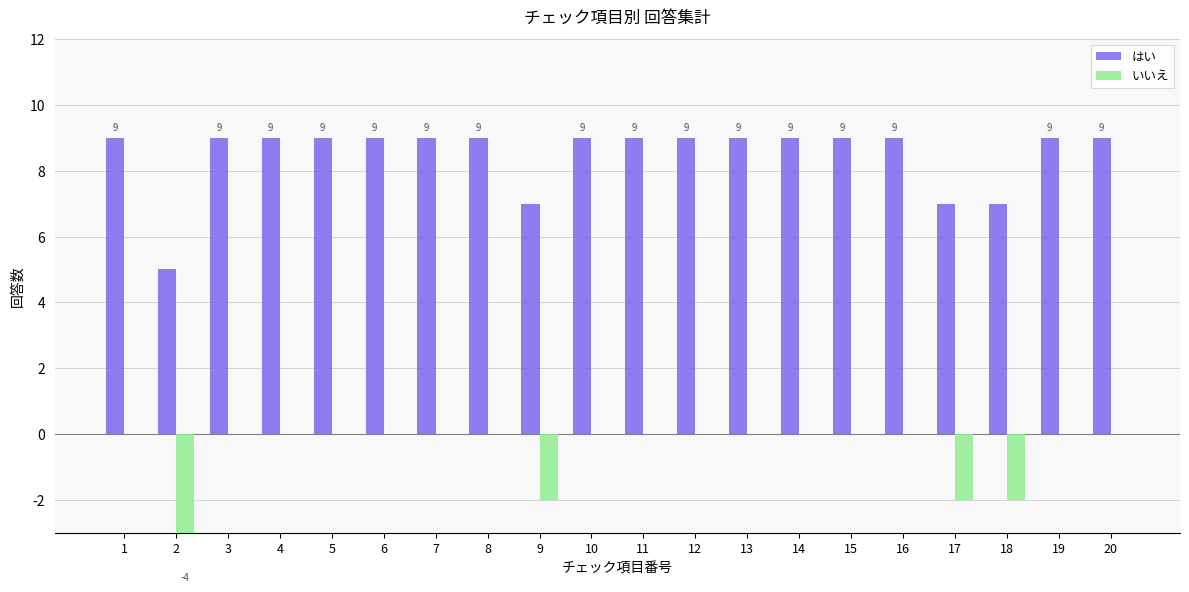

What is the sum of the はい values at 10 and 20?

18